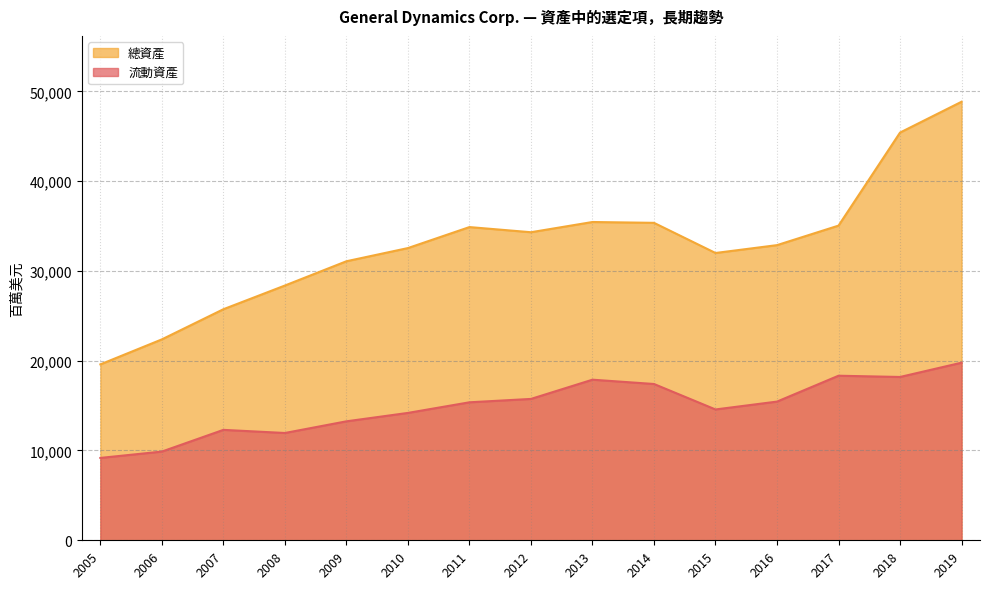

True or false: 總資產 and 流動資產 intersect in this chart.

False